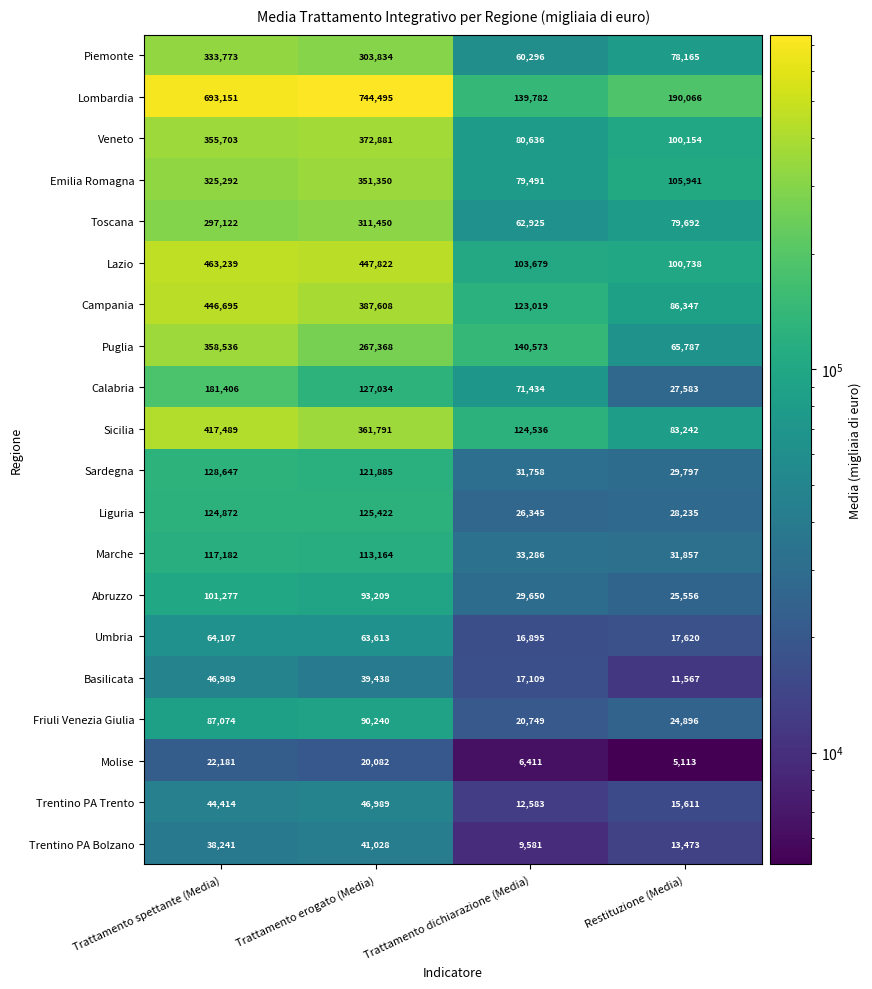

Is it true that Campania equals 561031 at Trattamento erogato (Media)?

False